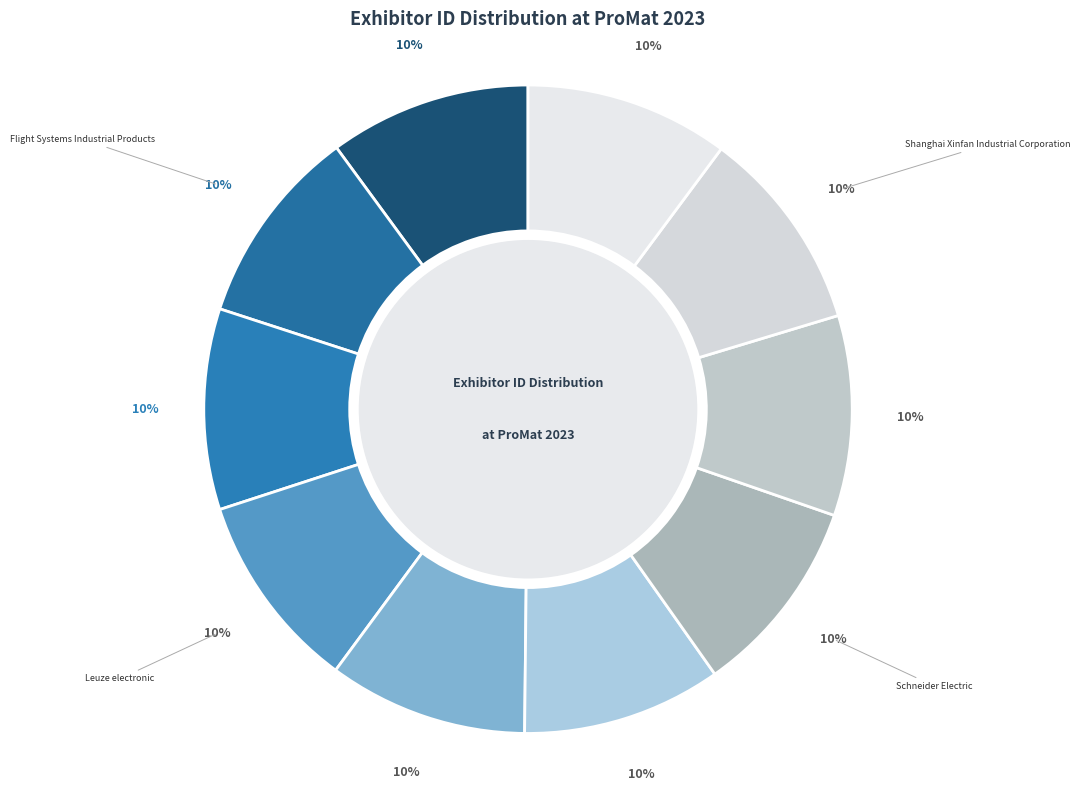

Combined, do Shanghai Xinfan Industrial Corporation and Power Electronics International, Inc. account for over 50%?

No